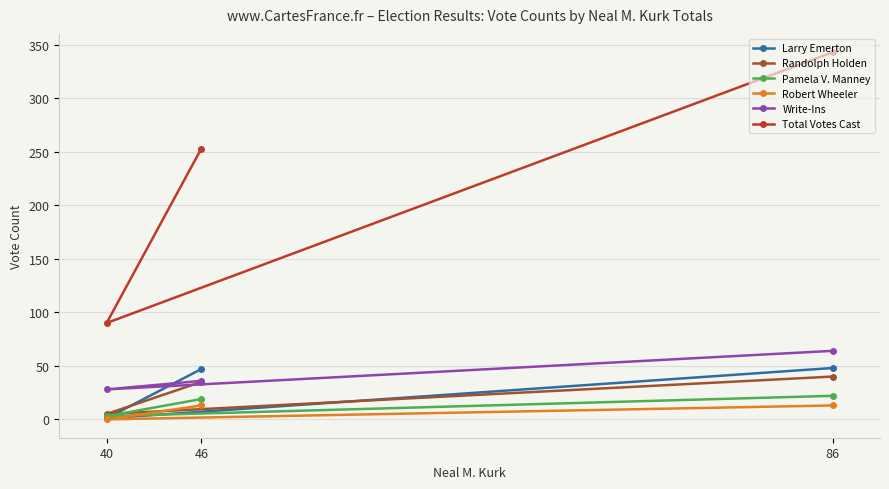

At which category is the sum across all series the highest?

86